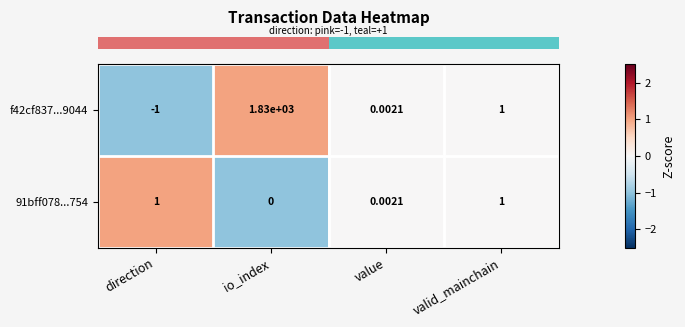

At which label does 91bff078...754 reach its minimum?

io_index